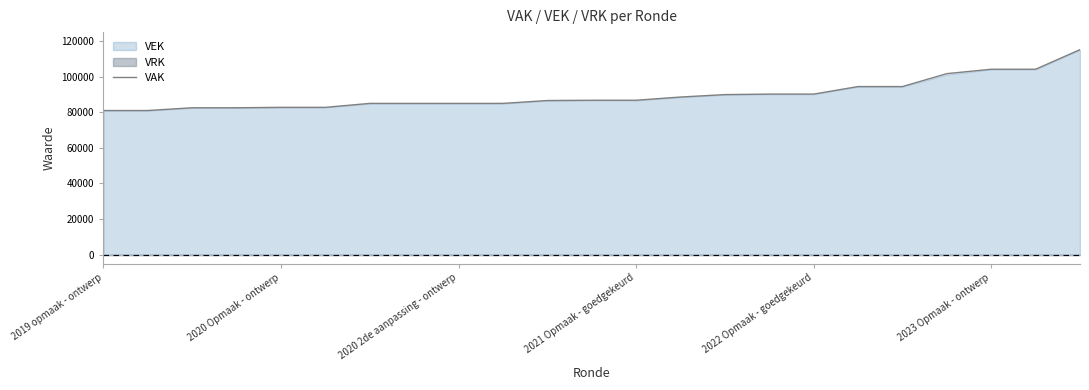

At which label does the data first exceed 86727?

13